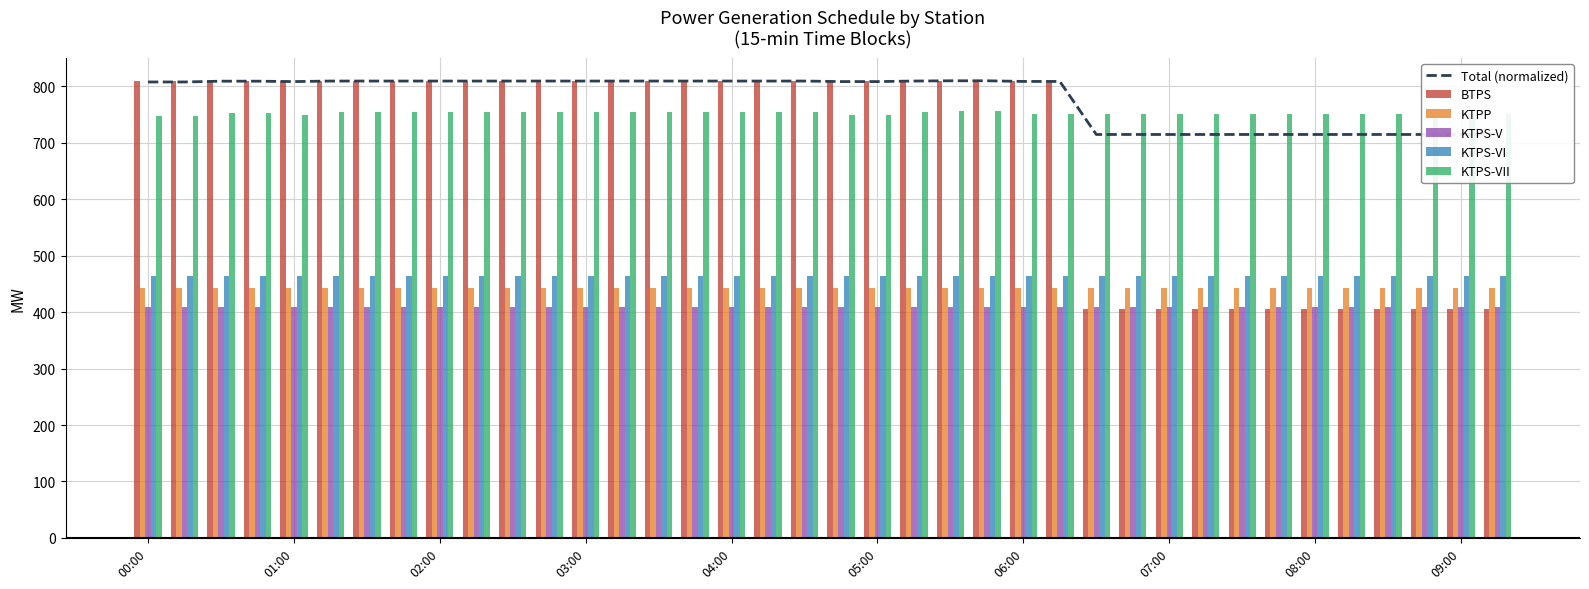

Rank the series by their maximum value, from lowest to highest.

KTPS-V, KTPP, KTPS-VI, KTPS-VII, Total (normalized), BTPS